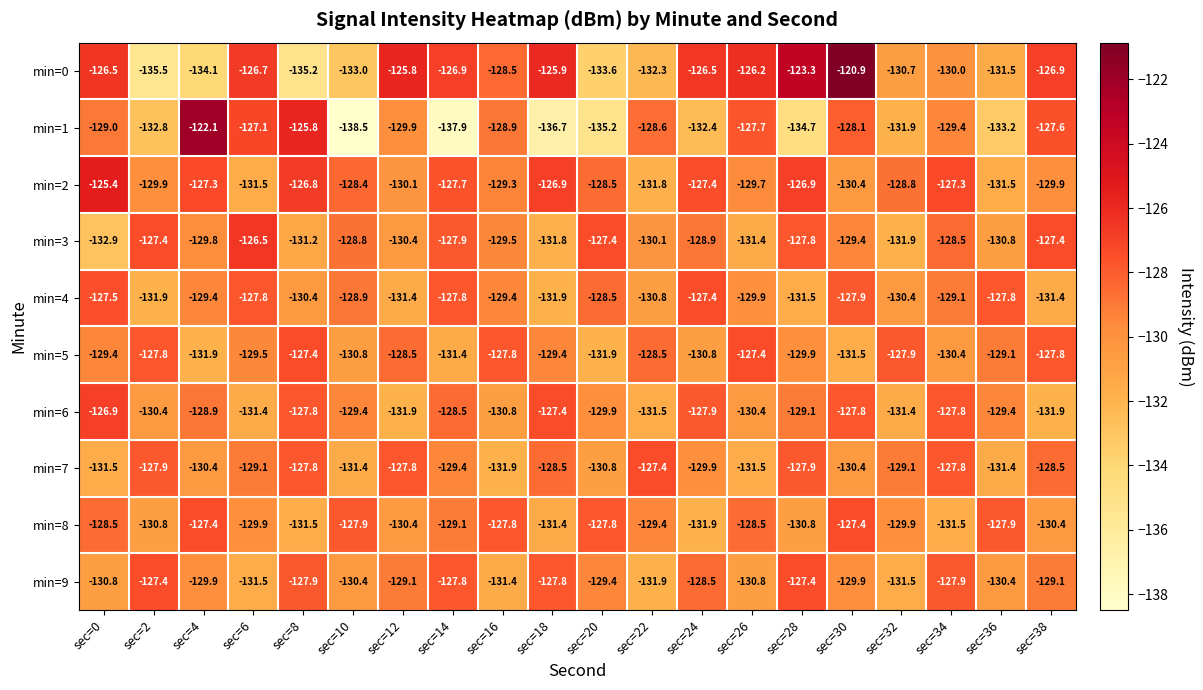

How many distinct data groups are displayed?

10